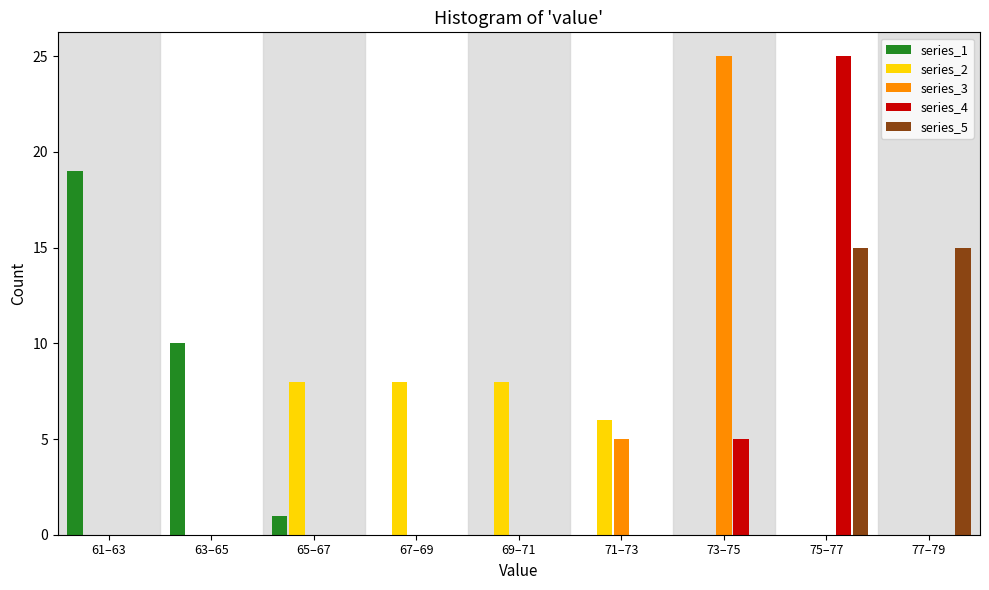

What is the highest value of the series_4 series?

25